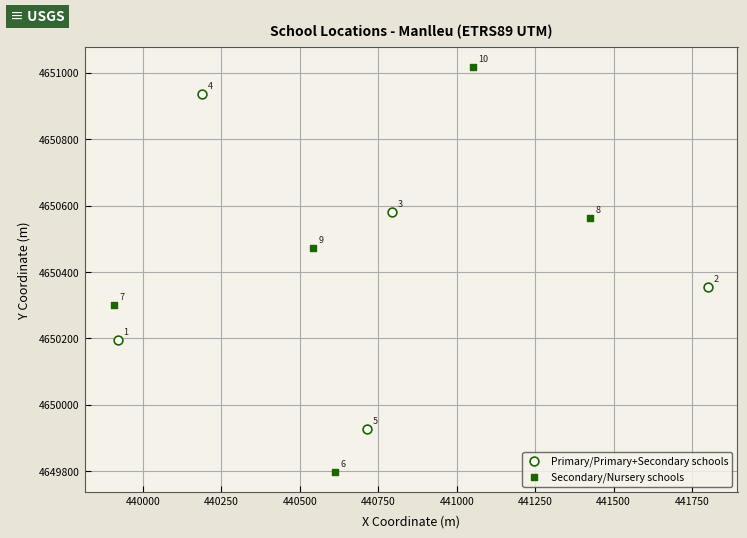

Which series reaches the maximum Y coordinate?

Secondary/Nursery schools